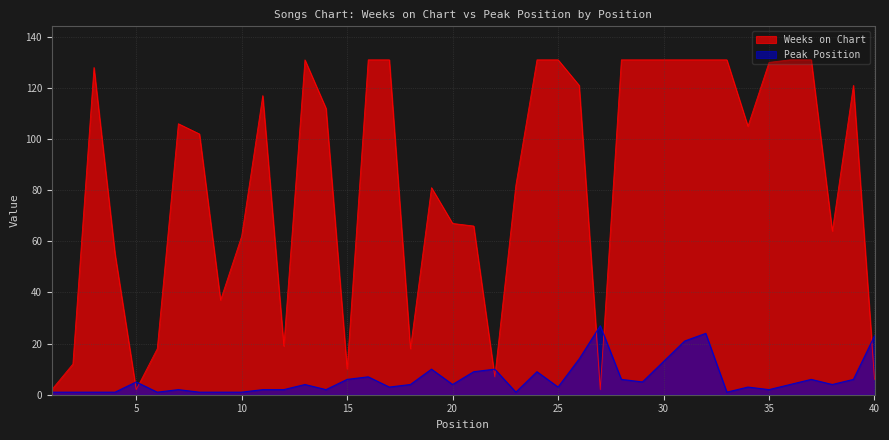

List the series in order of their peak value, lowest first.

Peak Position, Weeks on Chart